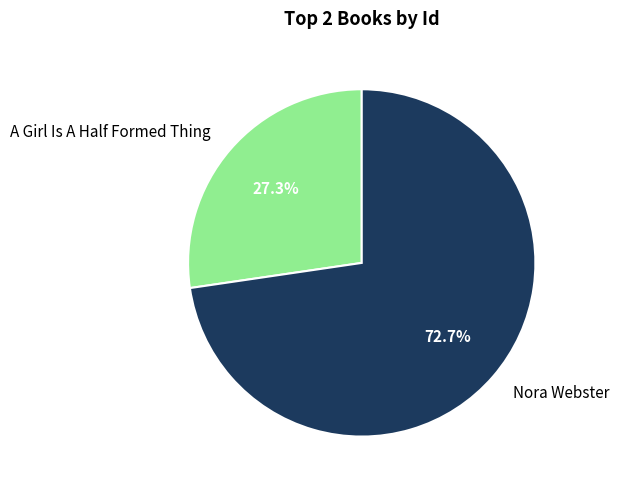

The A Girl Is A Half Formed Thing slice represents 27% of the pie. True or false?

True